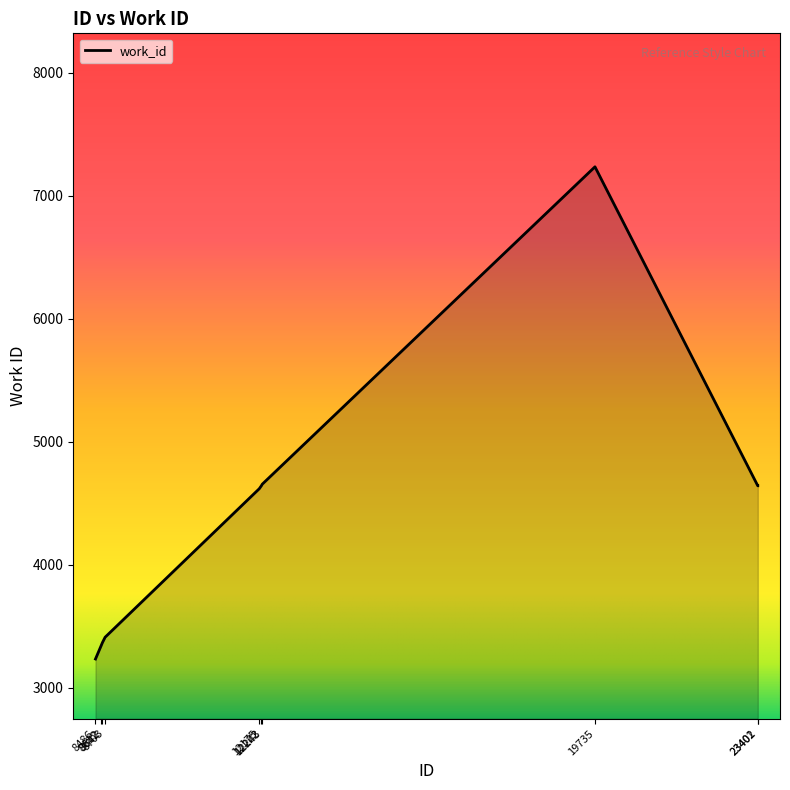

What is the smallest value displayed?

3234